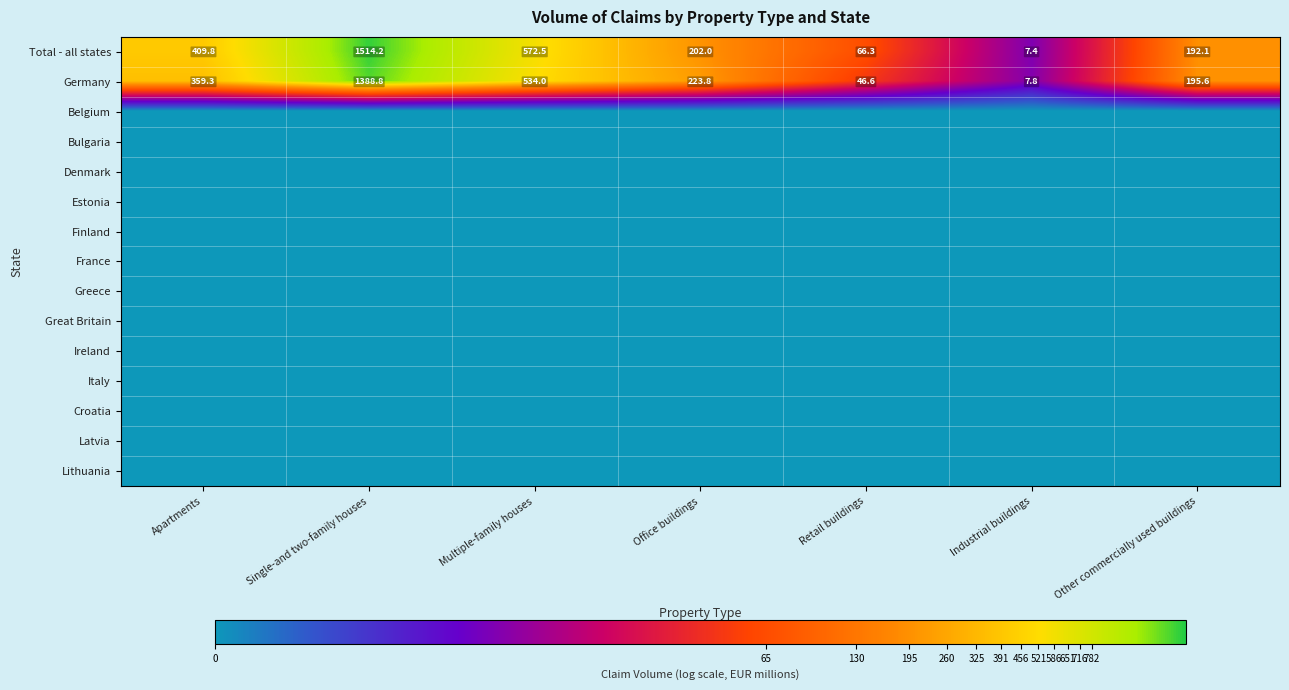

At which label does Total - all states reach its peak?

Single-and two-family houses